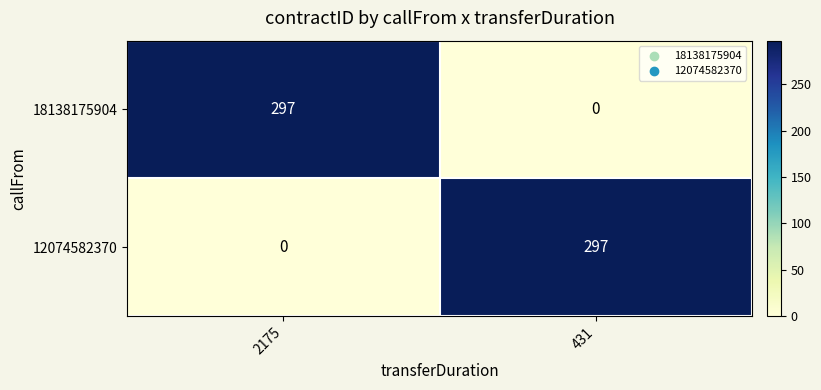

What is the difference between the highest and lowest values at 431?

297